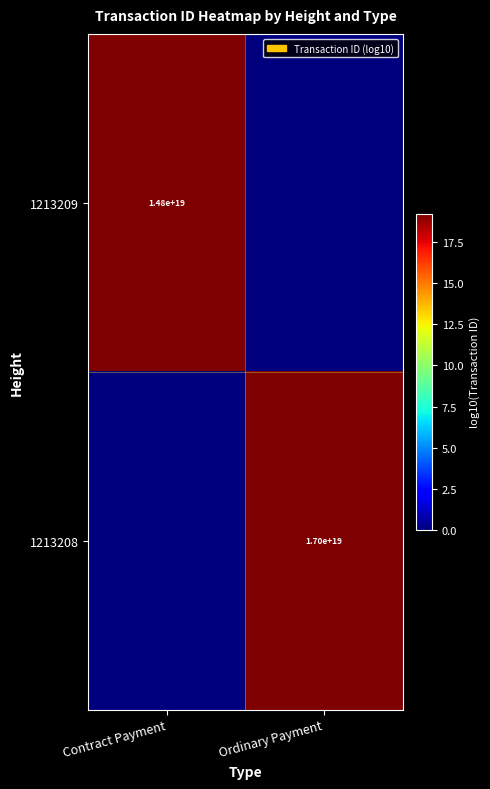

Is it true that 1213209 equals 6659234102370406400 at Contract Payment?

False